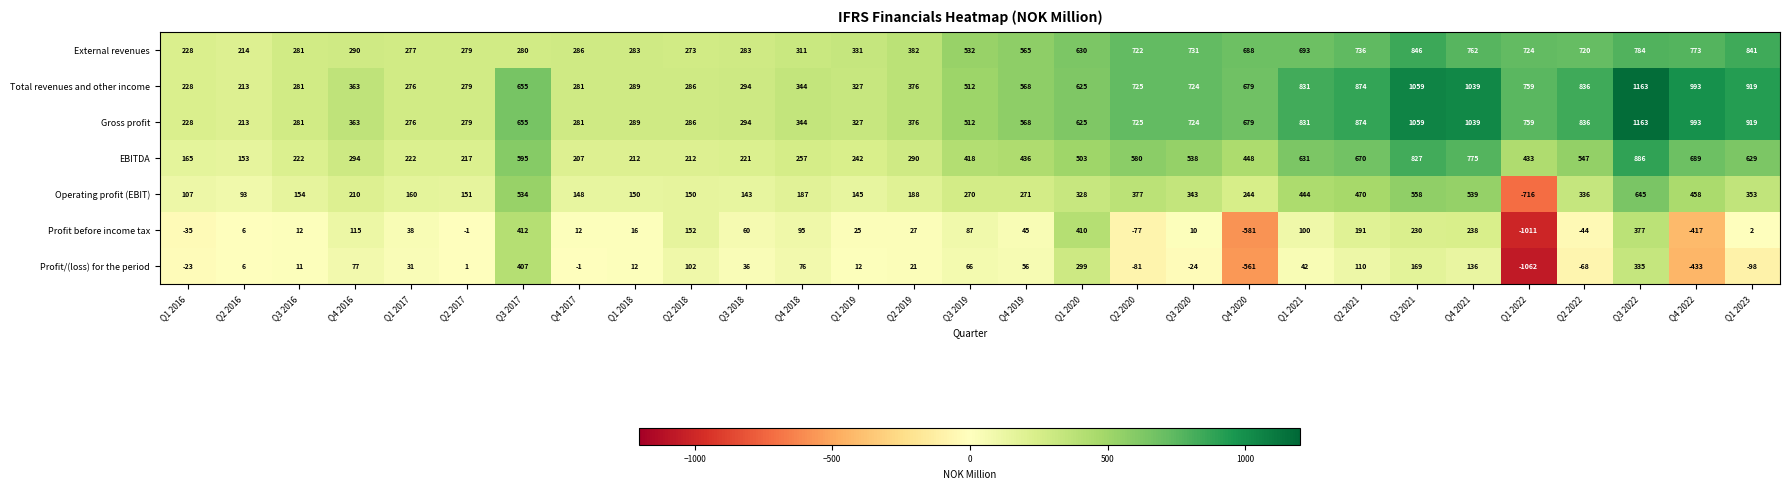

What value does the Total revenues and other income series have at Q4 2017, to the nearest 50?

300